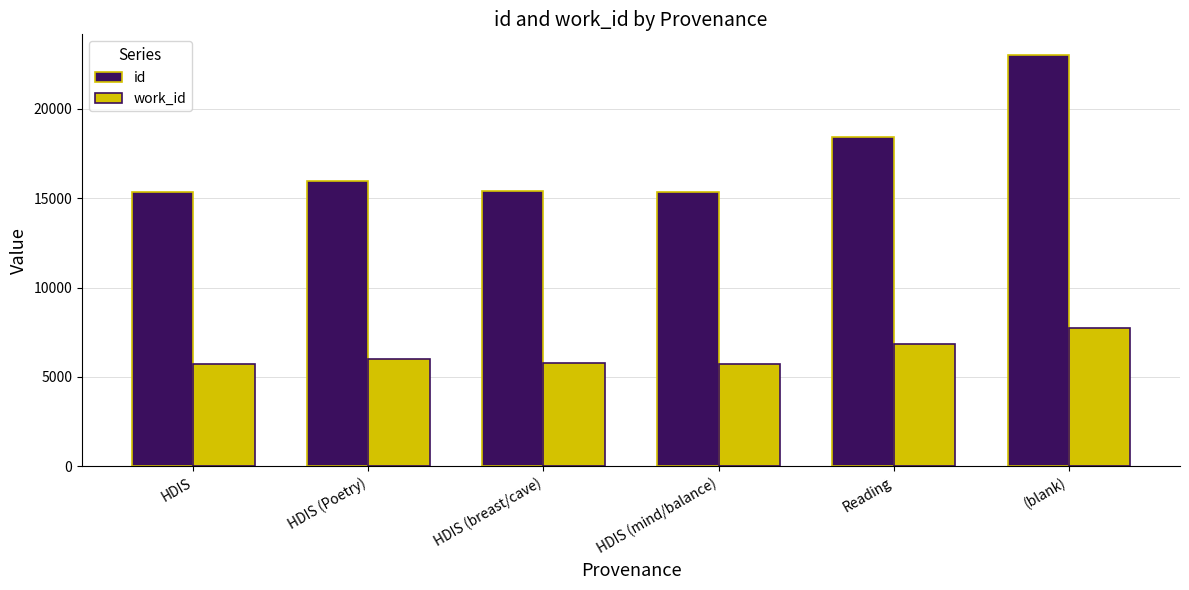

What is the spread (max minus min) of values at Reading?

11579.0